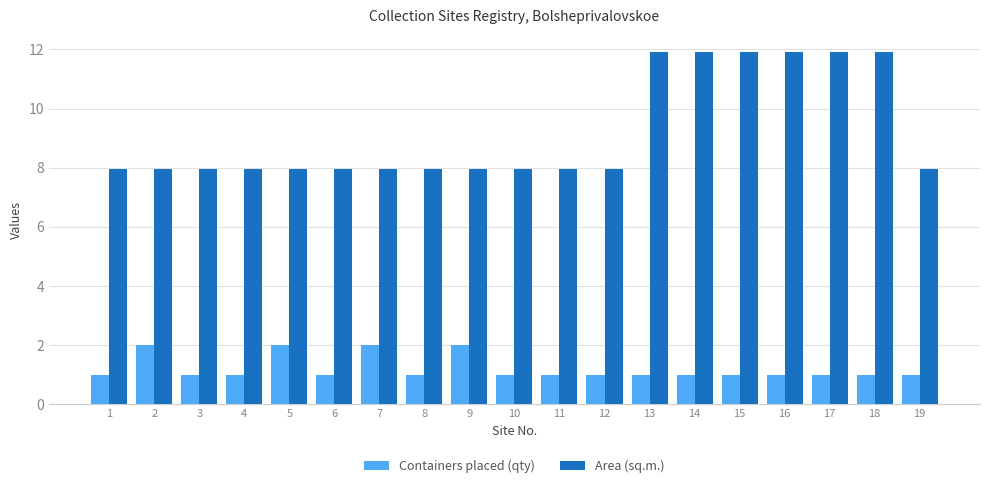

What is the difference between the maximum and minimum values in the Area (sq.m.) series?

4.0